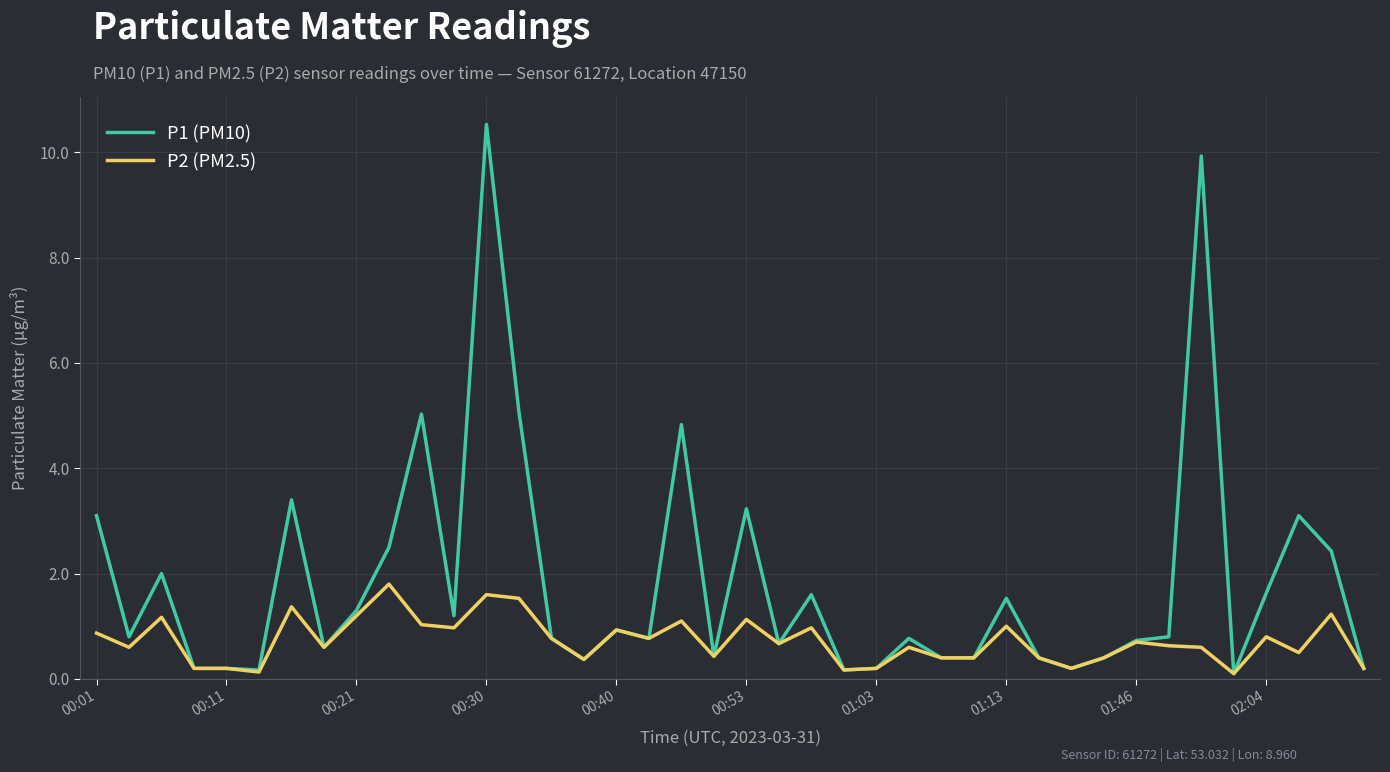

What is the highest value of the P1 (PM10) series?

10.5